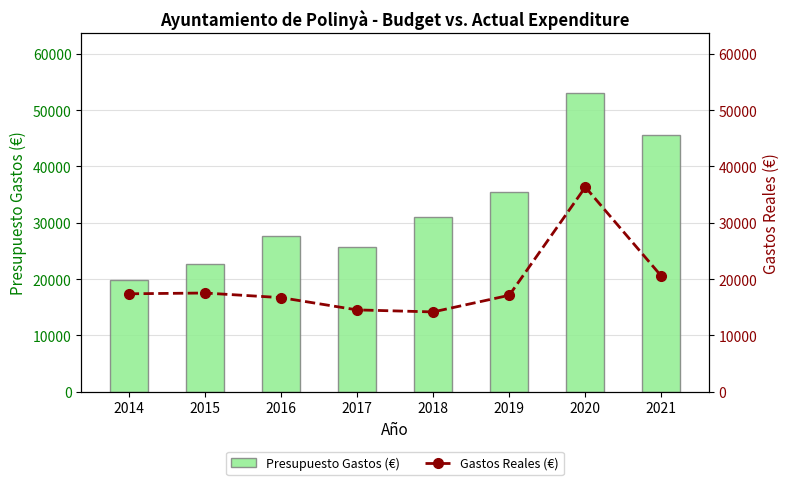

What is the approximate value of Presupuesto Gastos (€) at 2014?

19900.0